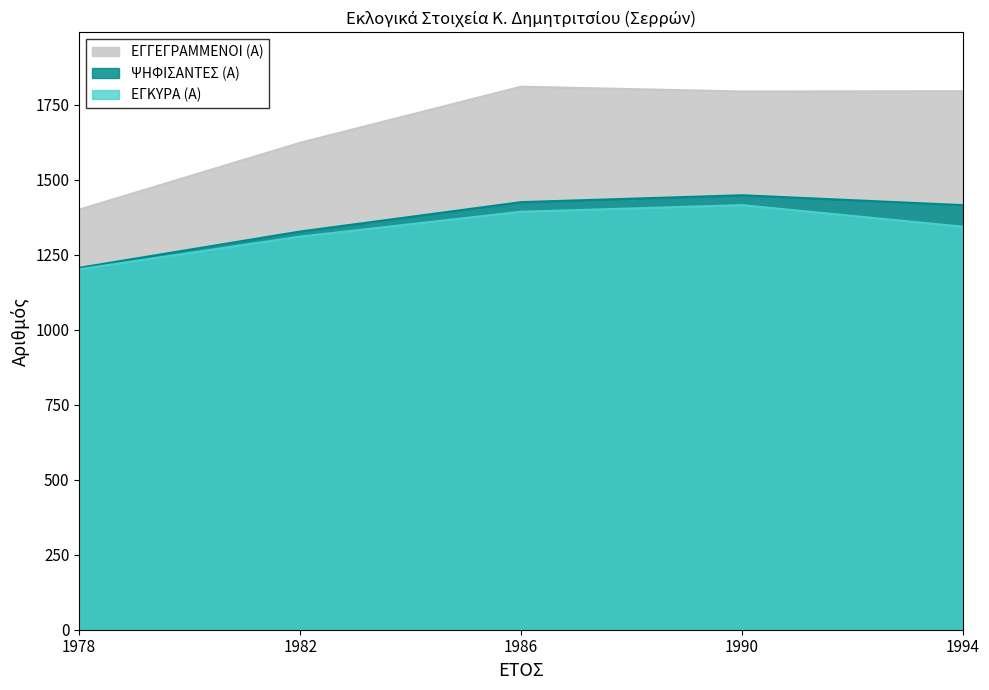

Which series has the largest total across all categories?

ΕΓΓΕΓΡΑΜΜΕΝΟΙ (Α)